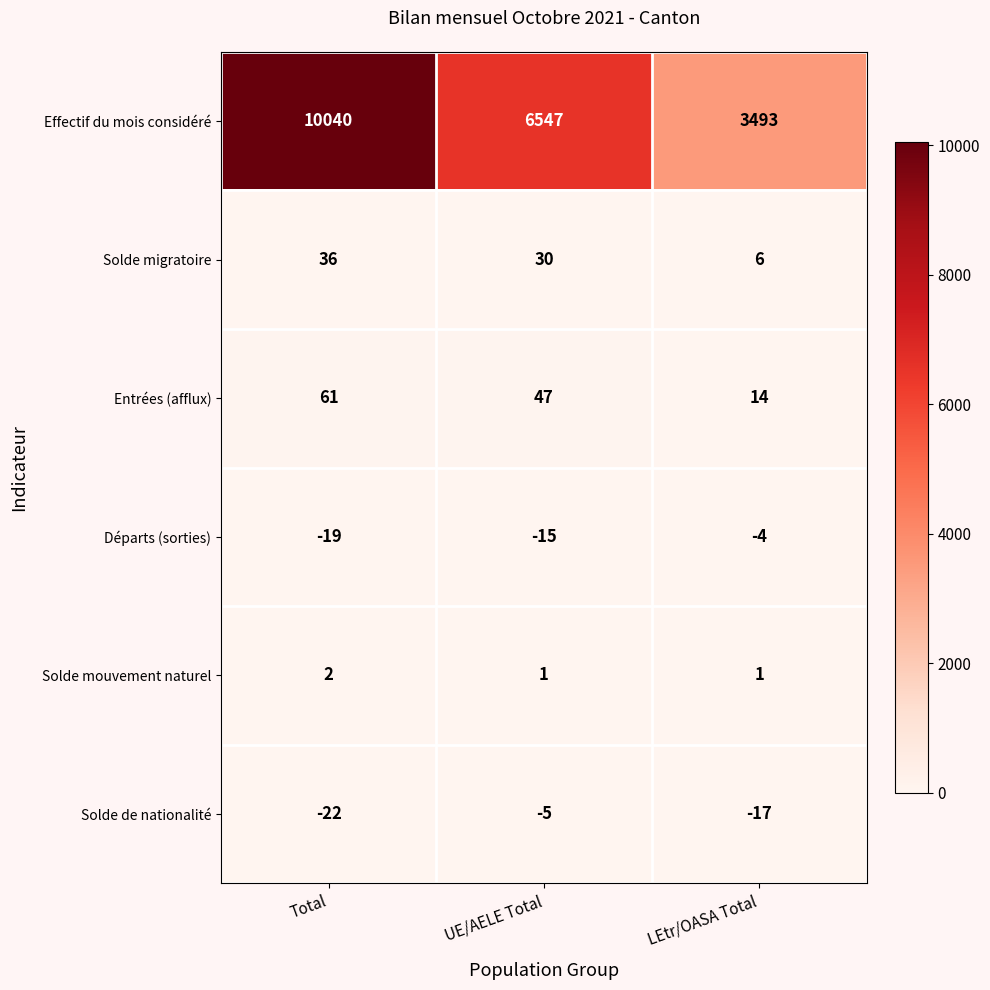

Reading right to left, extract all data points from this chart.

Effectif du mois considéré: 3493	6547	10040
Solde migratoire: 6	30	36
Entrées (afflux): 14	47	61
Départs (sorties): -4	-15	-19
Solde mouvement naturel: 1	1	2
Solde de nationalité: -17	-5	-22